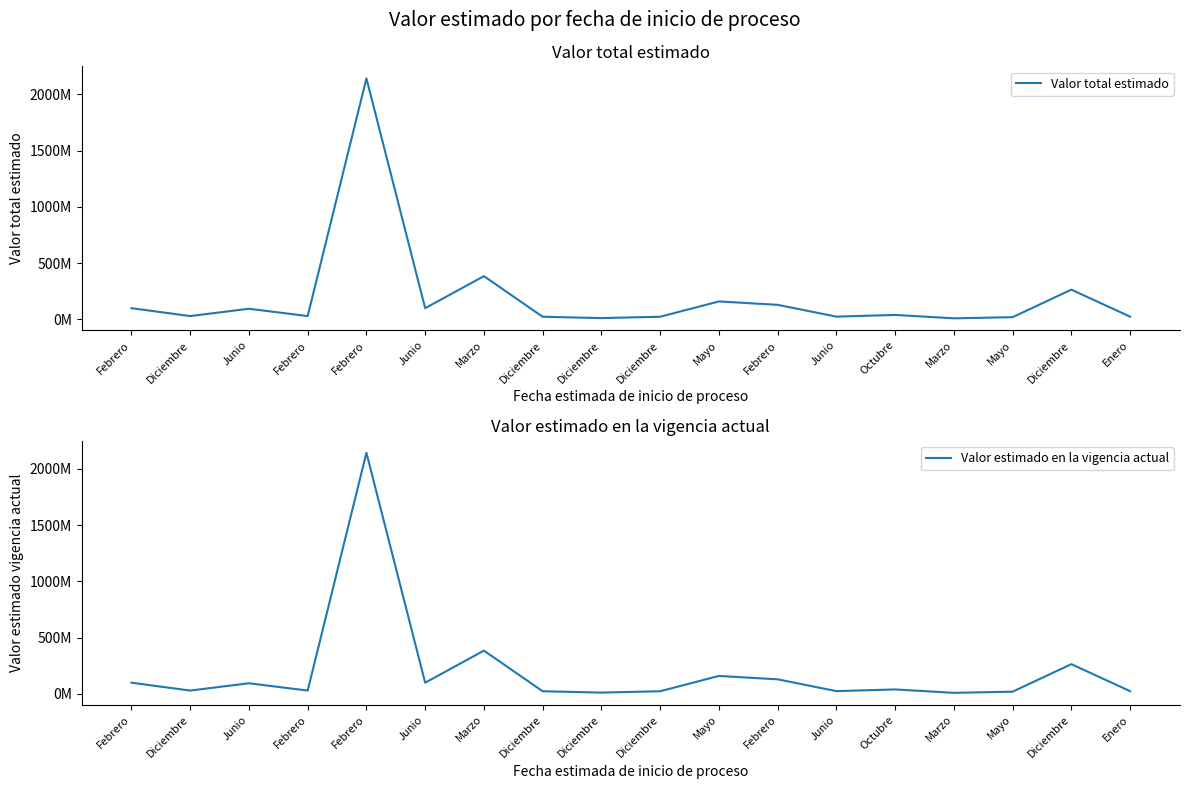

Which series has the largest total across all categories?

Valor total estimado